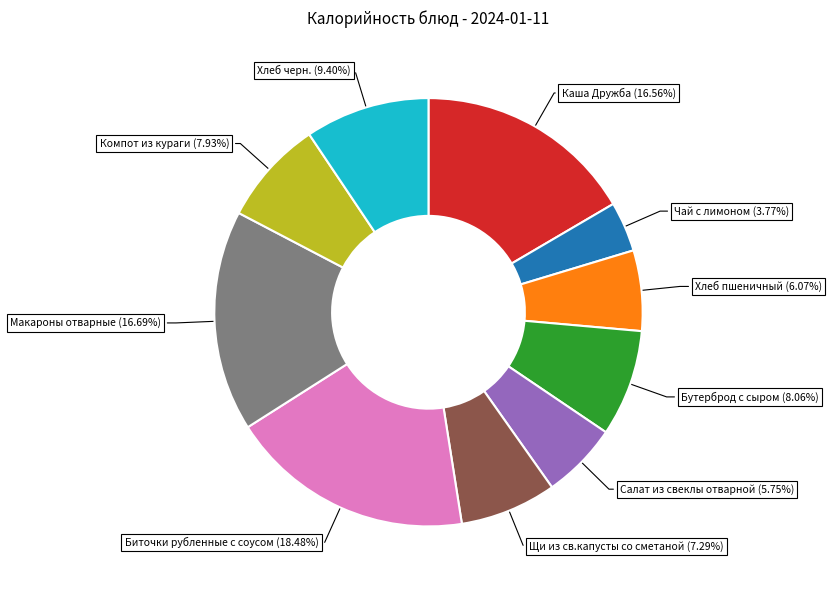

To the nearest percent, what is the average slice percentage?

10%